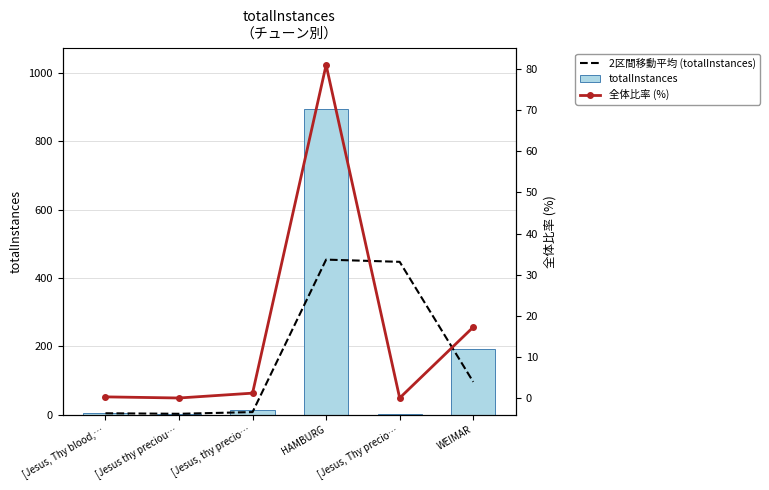

Rank the categories by 2区間移動平均 (totalInstances) value from highest to lowest.

HAMBURG, [Jesus, Thy precio…, WEIMAR, [Jesus, thy precio…, [Jesus, Thy blood,…, [Jesus thy preciou…